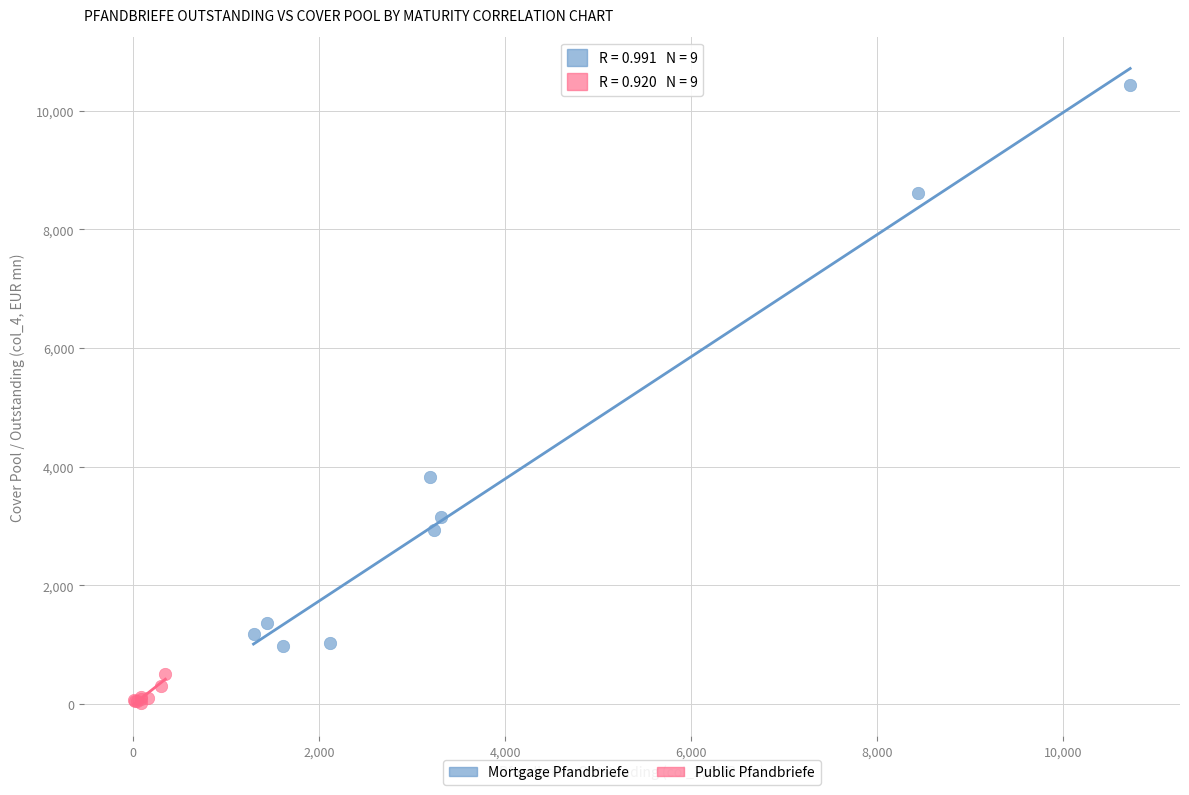

Which series contains the highest Y value?

Mortgage Pfandbriefe